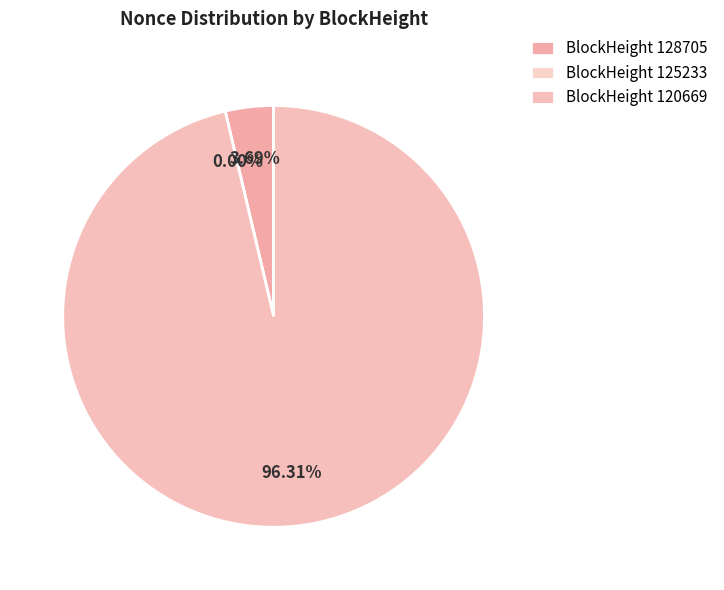

What is the smallest slice in the pie chart?

125233